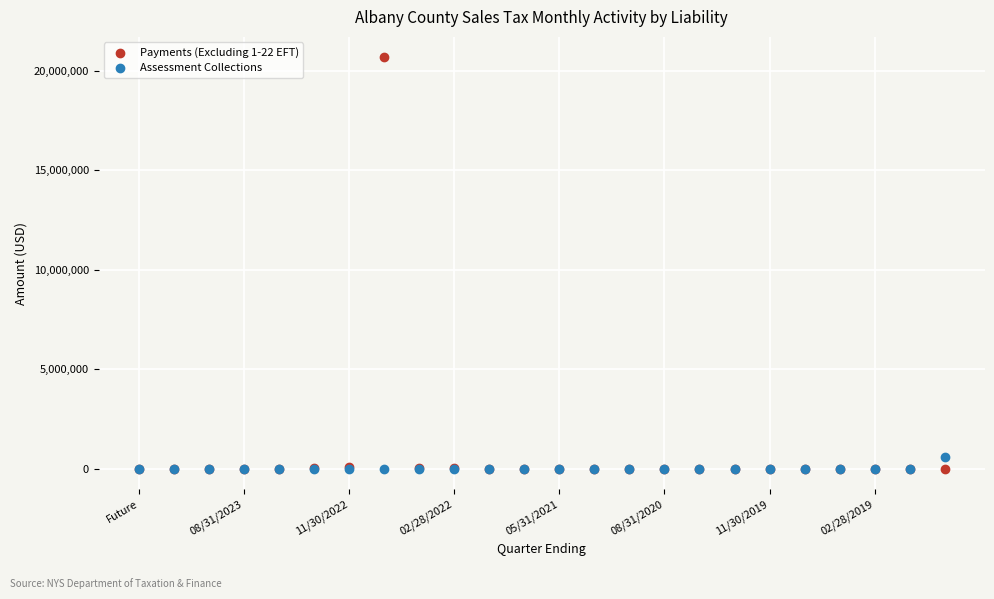

Across all series, what Y value is closest to 10331432?

615711.8